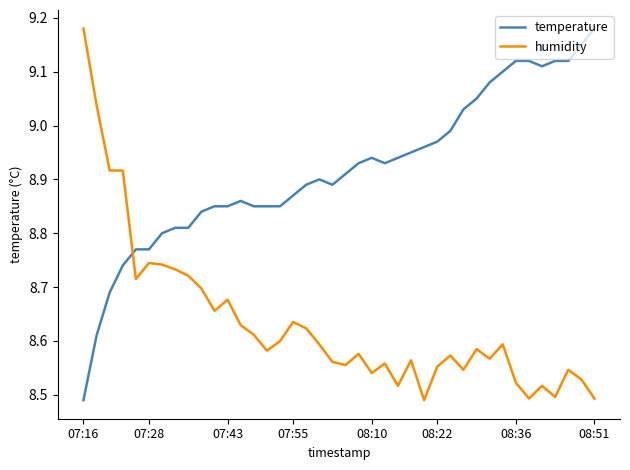

Which series has the largest total across all categories?

temperature